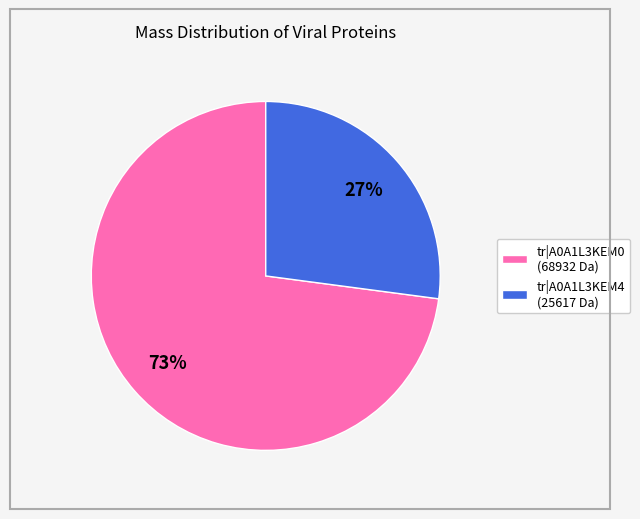

Do tr|A0A1L3KEM4 (25617 Da) and tr|A0A1L3KEM0 (68932 Da) together represent more than half of the pie?

Yes